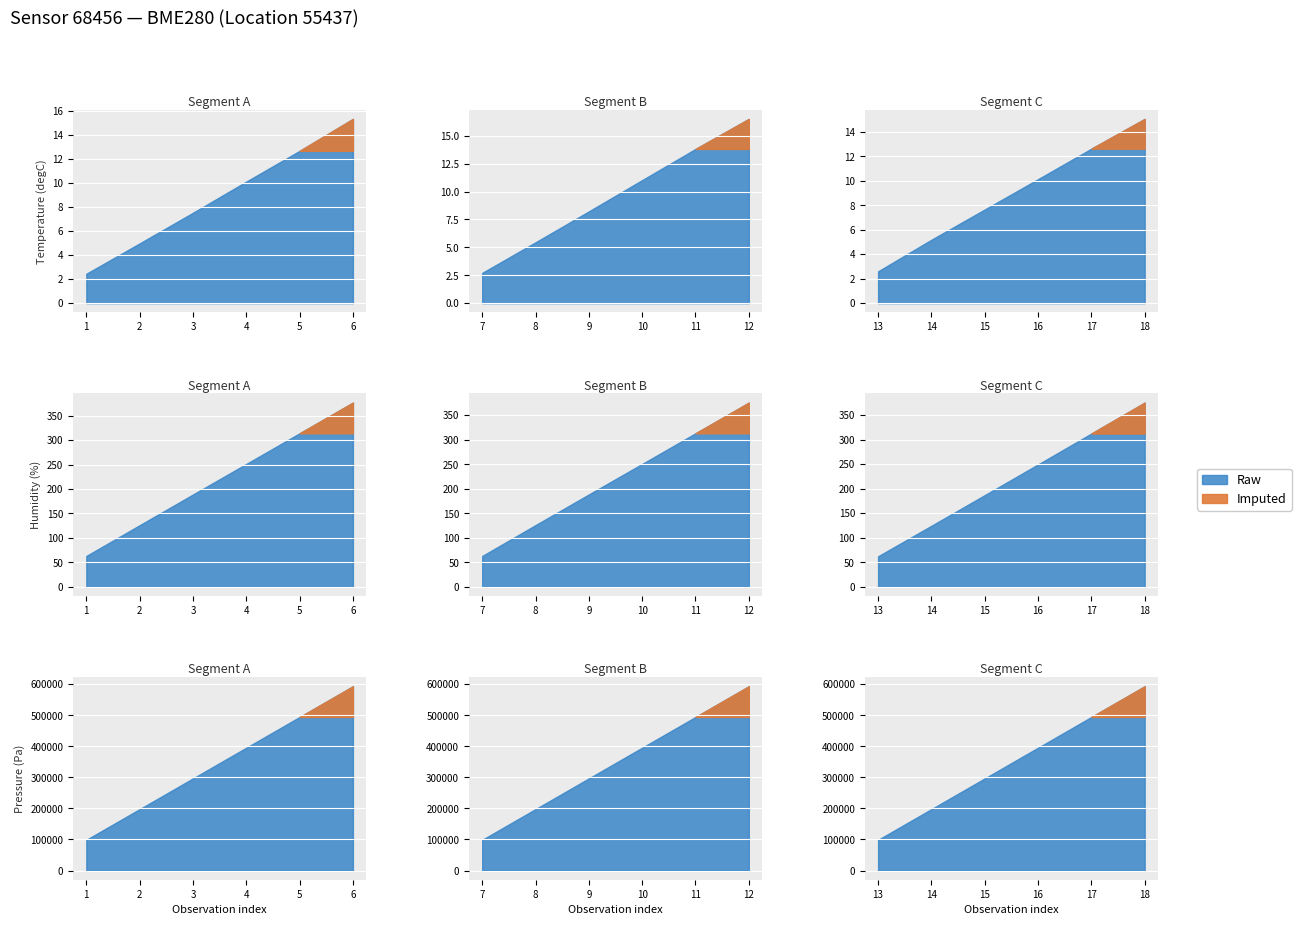

True or false: humidity and temperature cross at least once.

False